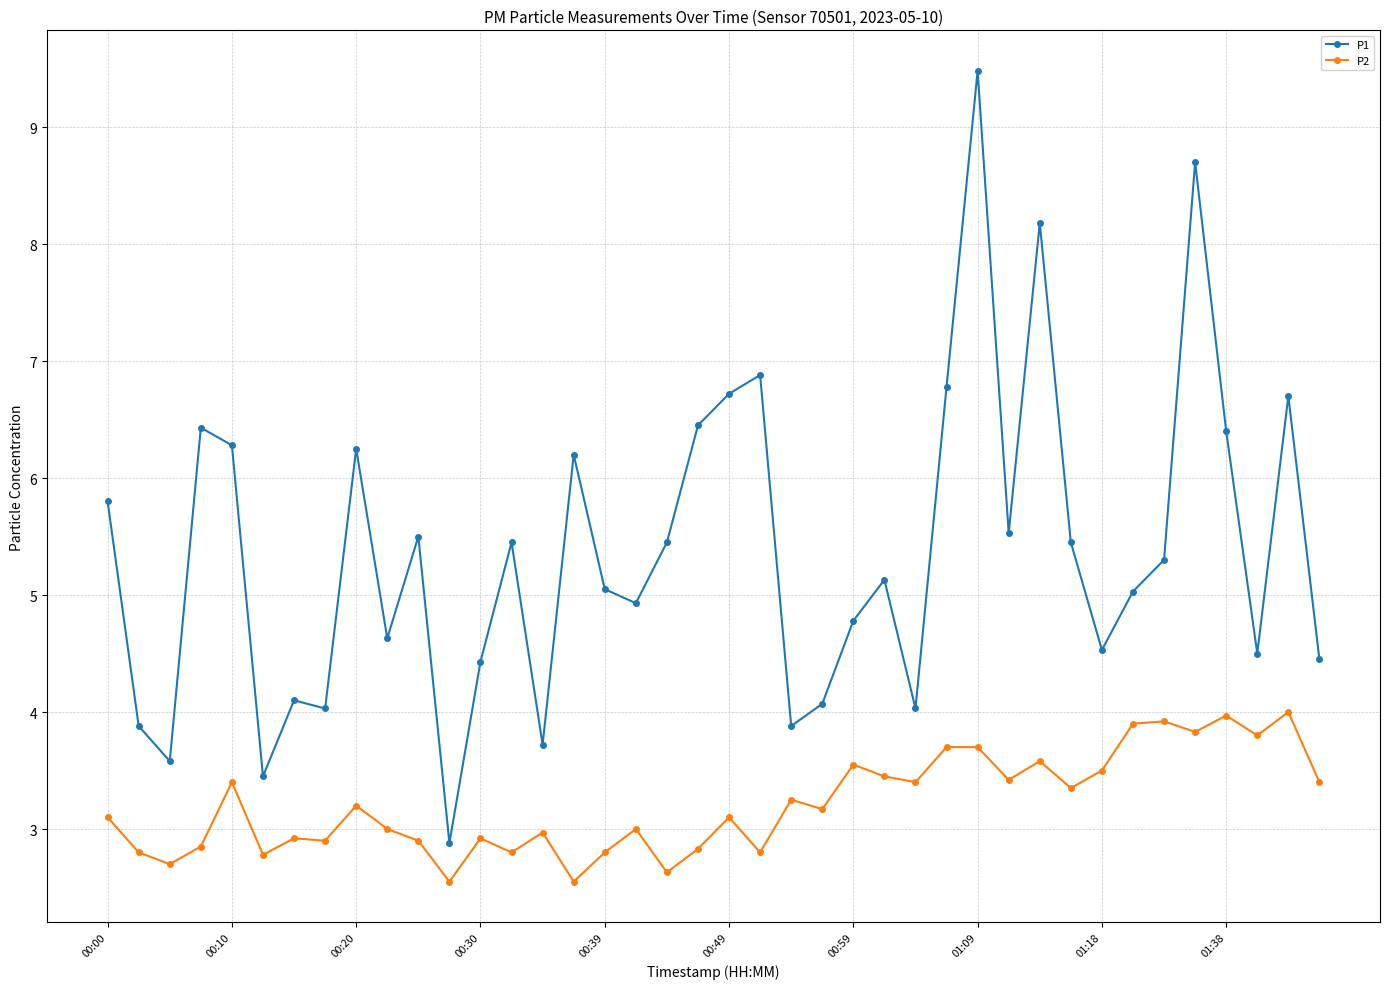

How many lines are shown in the chart?

2